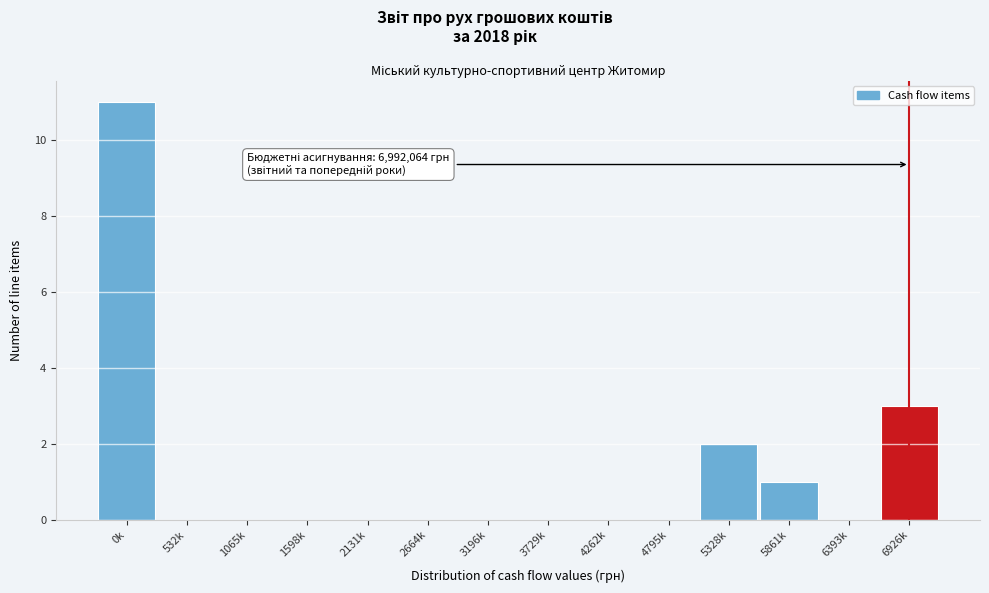

Reading left to right, transcribe all the data shown in this chart.

0k=11	532k=0	1065k=0	1598k=0	2131k=0	2664k=0	3196k=0	3729k=0	4262k=0	4795k=0	5328k=2	5861k=1	6393k=0	6926k=3